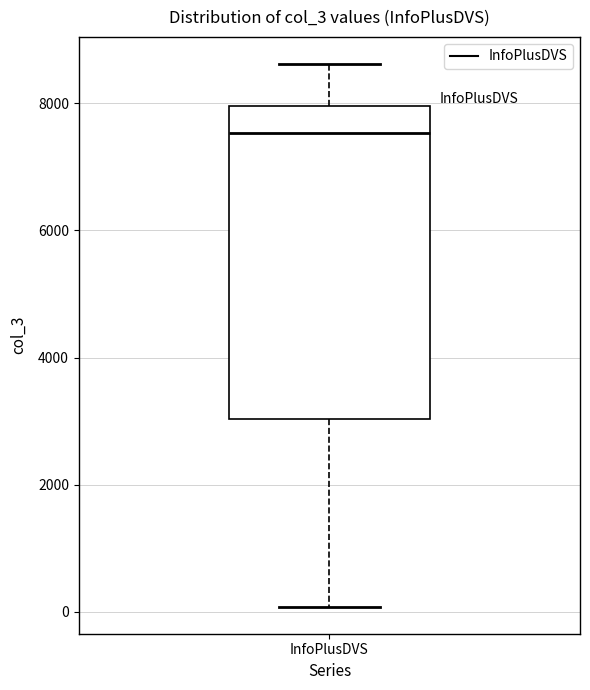

Where does the upper whisker of the box for InfoPlusDVS end on the y-axis? The values are not printed on the chart, so give them approximately, as read against the axis.

8600